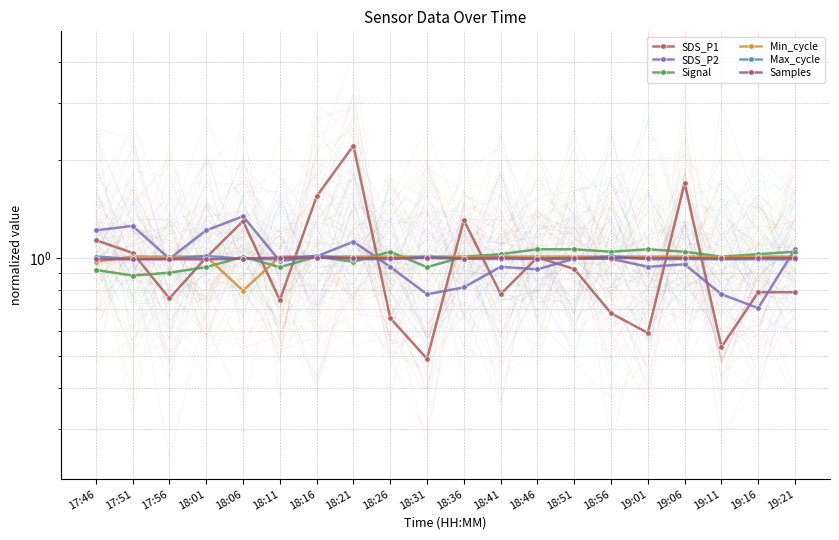

Which category has the lowest value across all series?

18:31